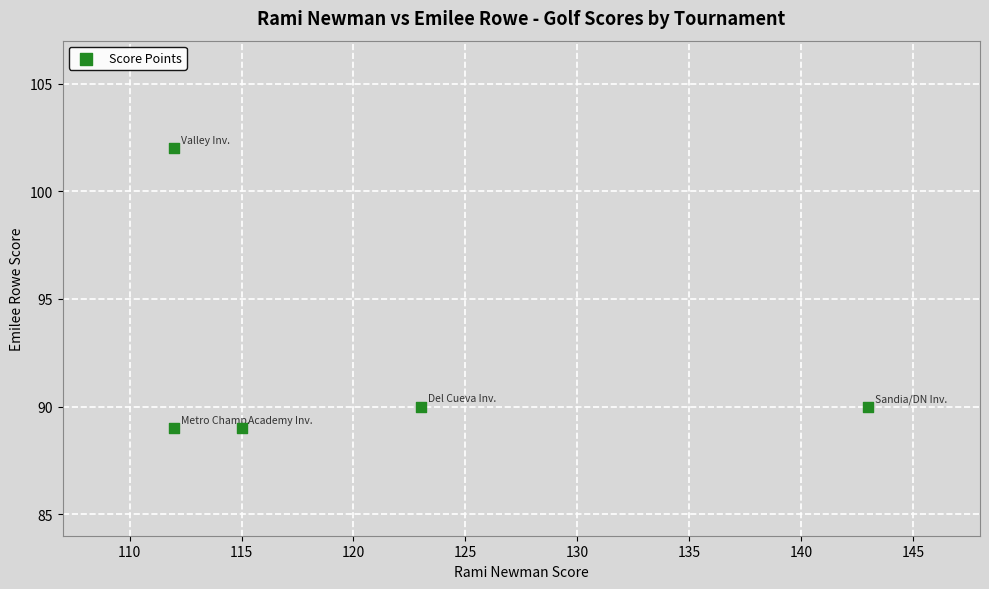

What is the average Y value?

92